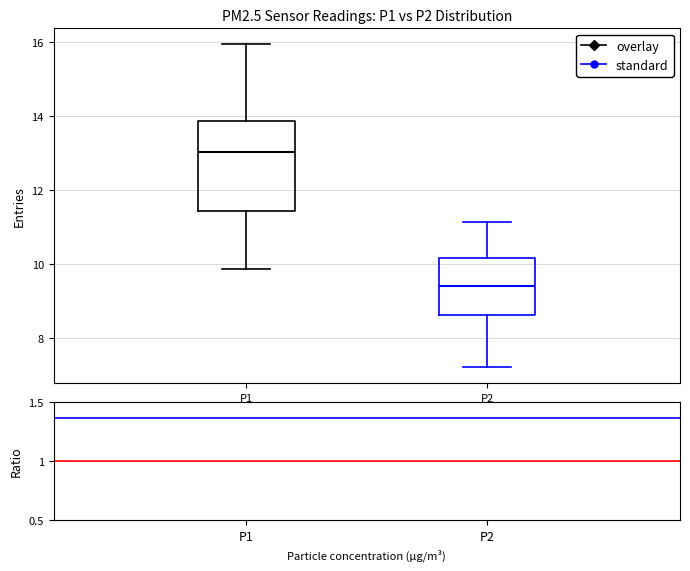

Which box has the highest median line?

P1